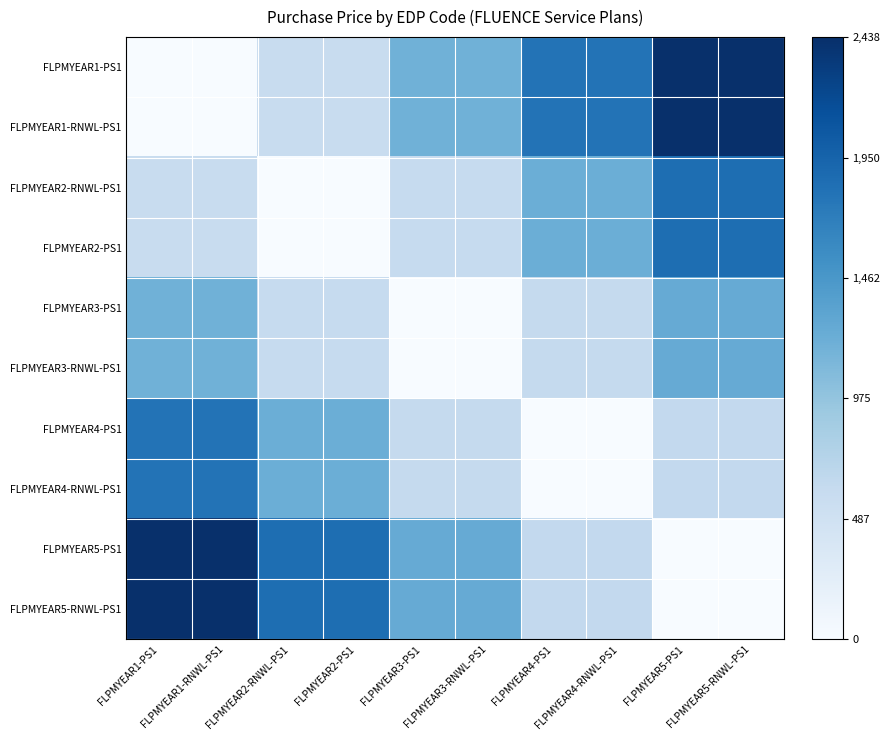

Rank the series at FLPMYEAR1-PS1 from highest to lowest value.

FLPMYEAR5-PS1, FLPMYEAR5-RNWL-PS1, FLPMYEAR4-PS1, FLPMYEAR4-RNWL-PS1, FLPMYEAR3-PS1, FLPMYEAR3-RNWL-PS1, FLPMYEAR2-RNWL-PS1, FLPMYEAR2-PS1, FLPMYEAR1-PS1, FLPMYEAR1-RNWL-PS1